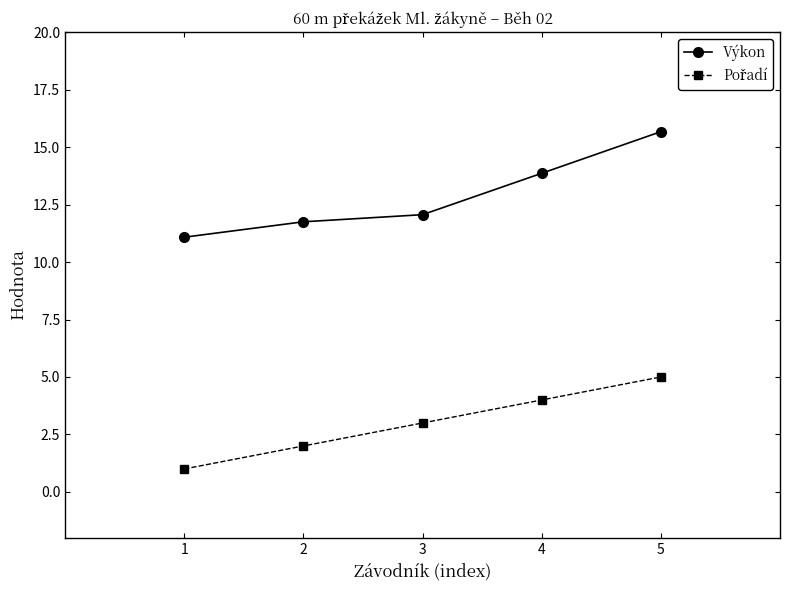

What is the spread (max minus min) of values at 5?

10.7